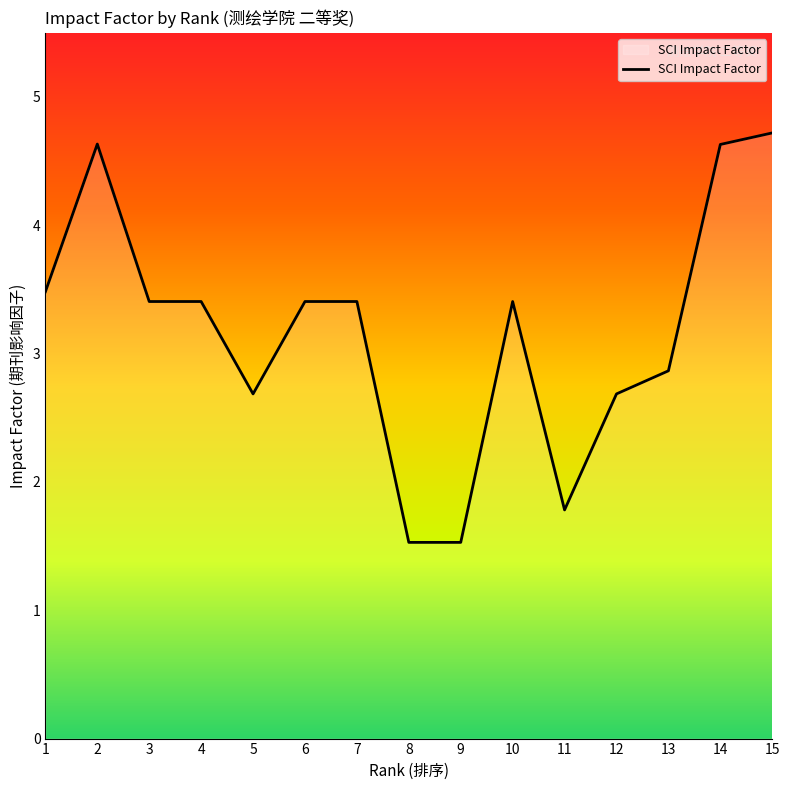

What is the sum of the values at 10 and 8?

4.9